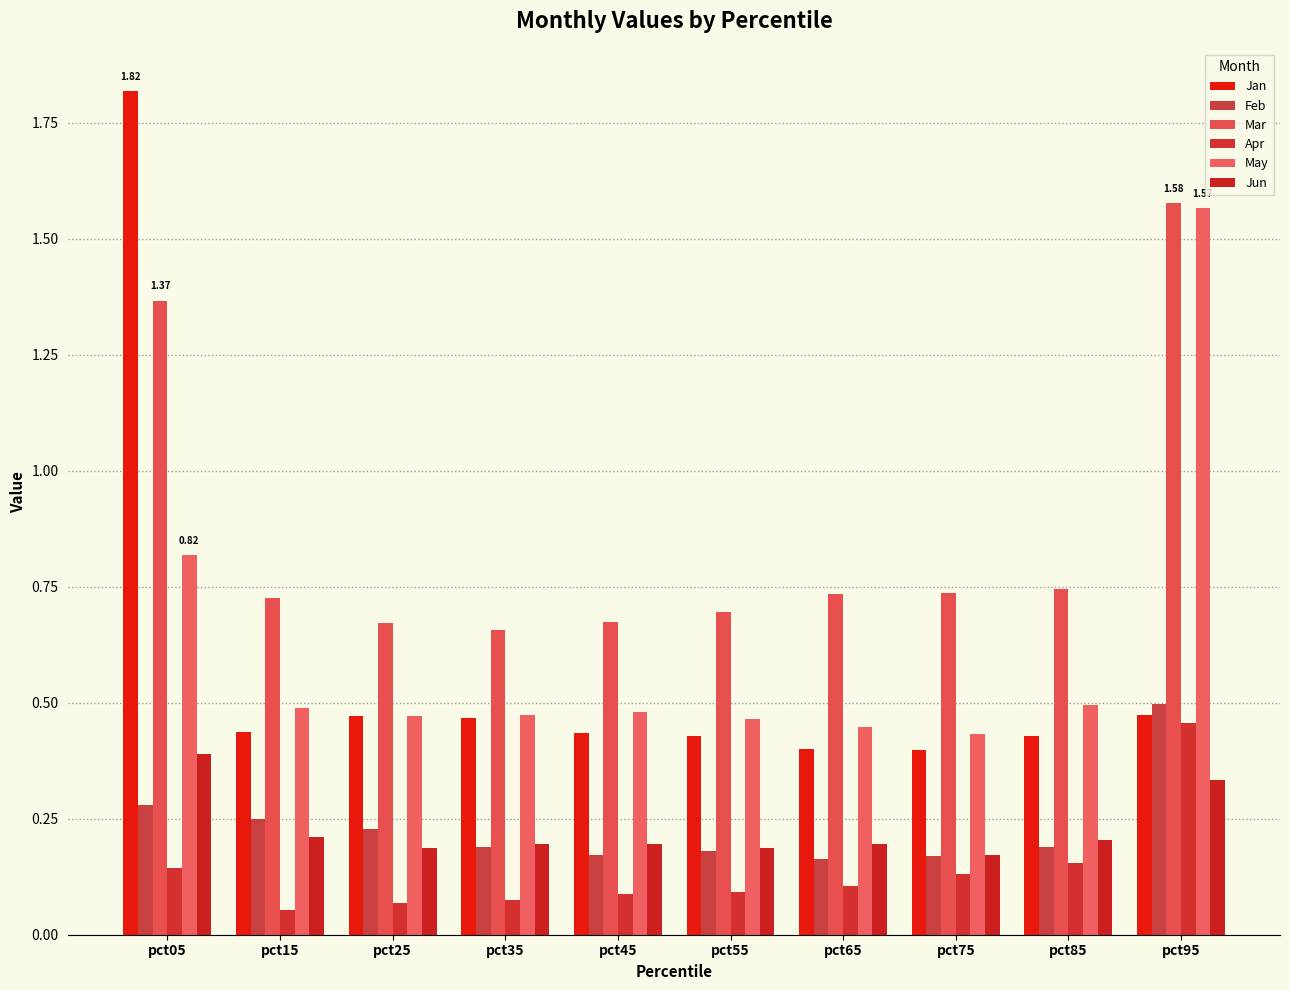

How many distinct data groups are displayed?

6